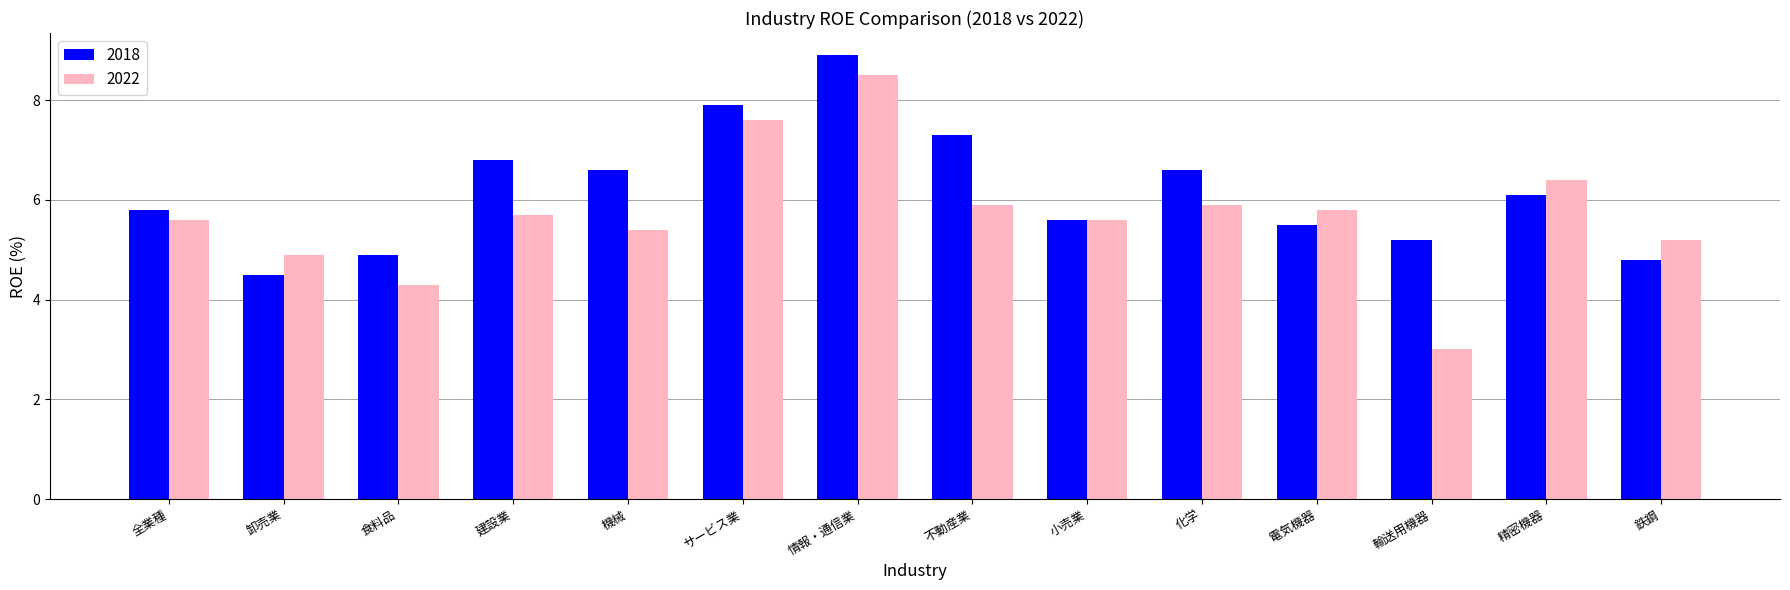

Reading left to right, list all the values displayed in this chart.

2018: 全業種=5.8	卸売業=4.5	食料品=4.9	建設業=6.8	機械=6.6	サービス業=7.9	情報・通信業=8.9	不動産業=7.3	小売業=5.6	化学=6.6	電気機器=5.5	輸送用機器=5.2	精密機器=6.1	鉄鋼=4.8
2022: 全業種=5.6	卸売業=4.9	食料品=4.3	建設業=5.7	機械=5.4	サービス業=7.6	情報・通信業=8.5	不動産業=5.9	小売業=5.6	化学=5.9	電気機器=5.8	輸送用機器=3.0	精密機器=6.4	鉄鋼=5.2